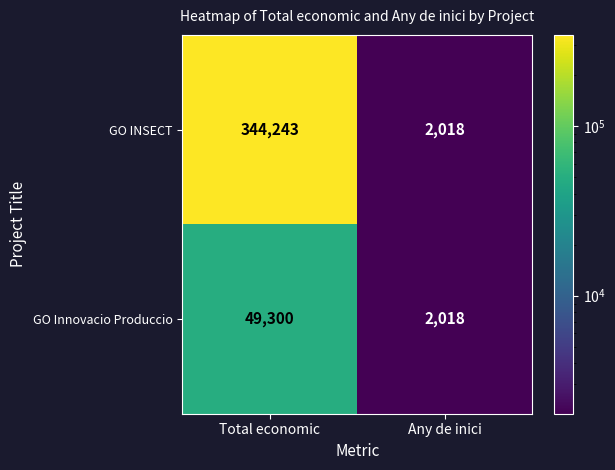

What is the spread (max minus min) of values at Total economic?

294943